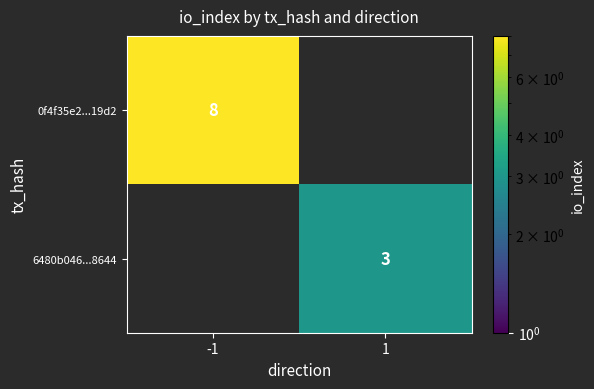

Is the value of 0f4f35e2...19d2 at -1 greater than the value of 6480b046...8644 at 1?

Yes